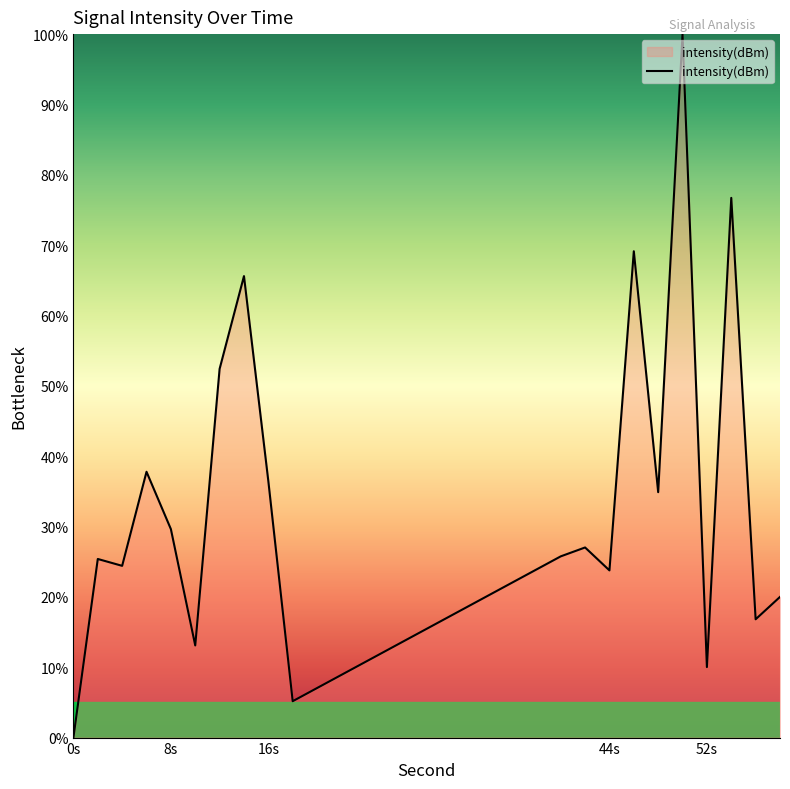

What is the maximum value shown in the chart?

100.0